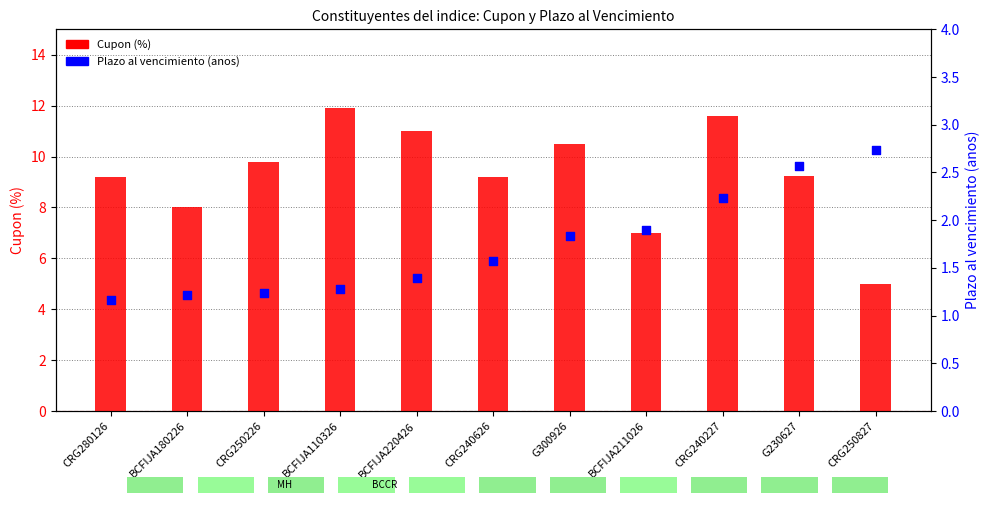

Which series has the largest total across all categories?

Cupon (%)